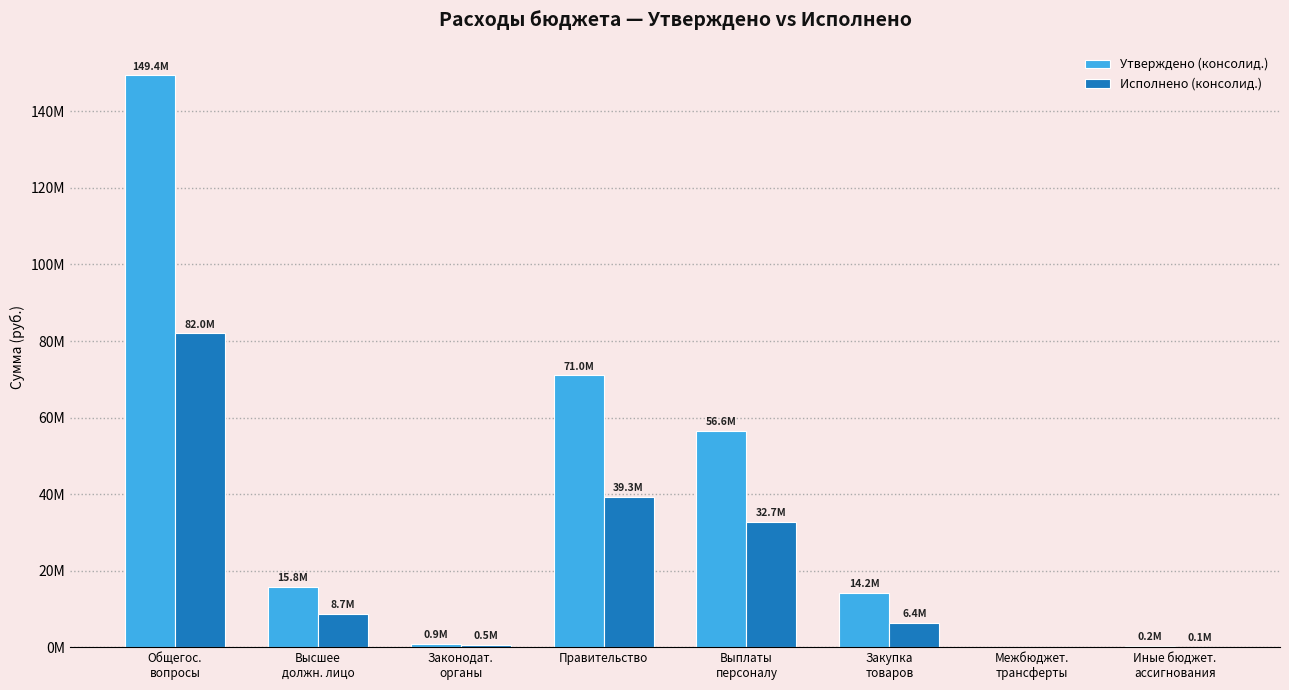

Is the value of Утверждено (консолид.) at Высшее
должн. лицо greater than the value of Исполнено (консолид.) at Иные бюджет.
ассигнования?

Yes